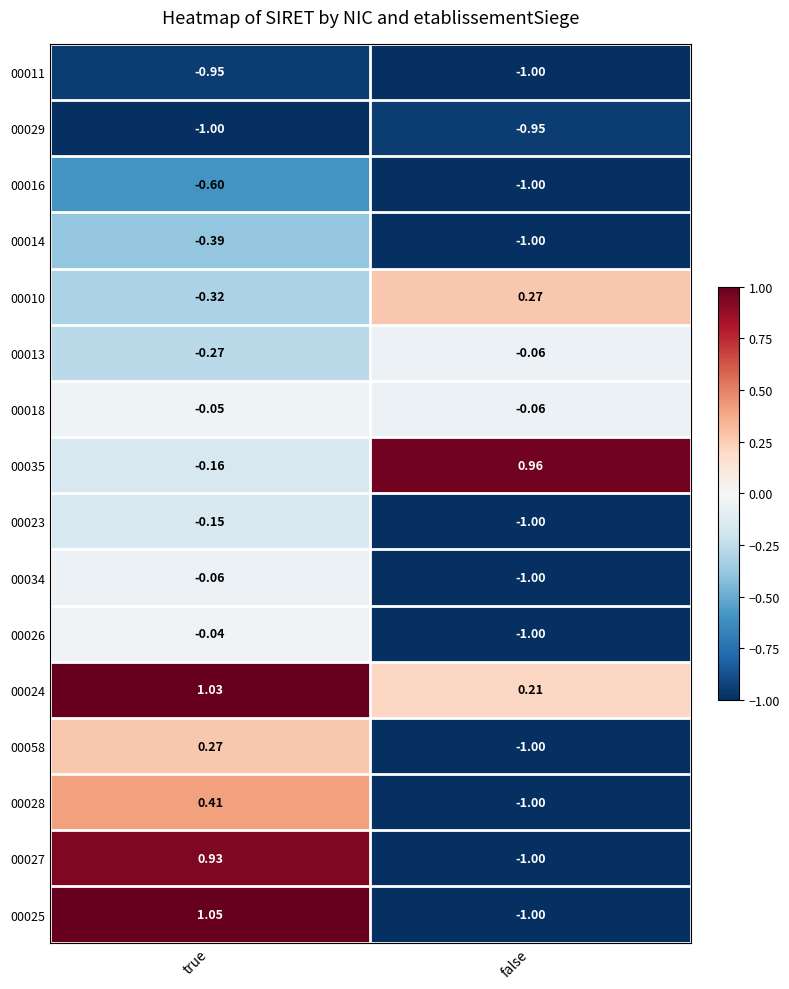

Which category has the highest value in the 00027 series?

true